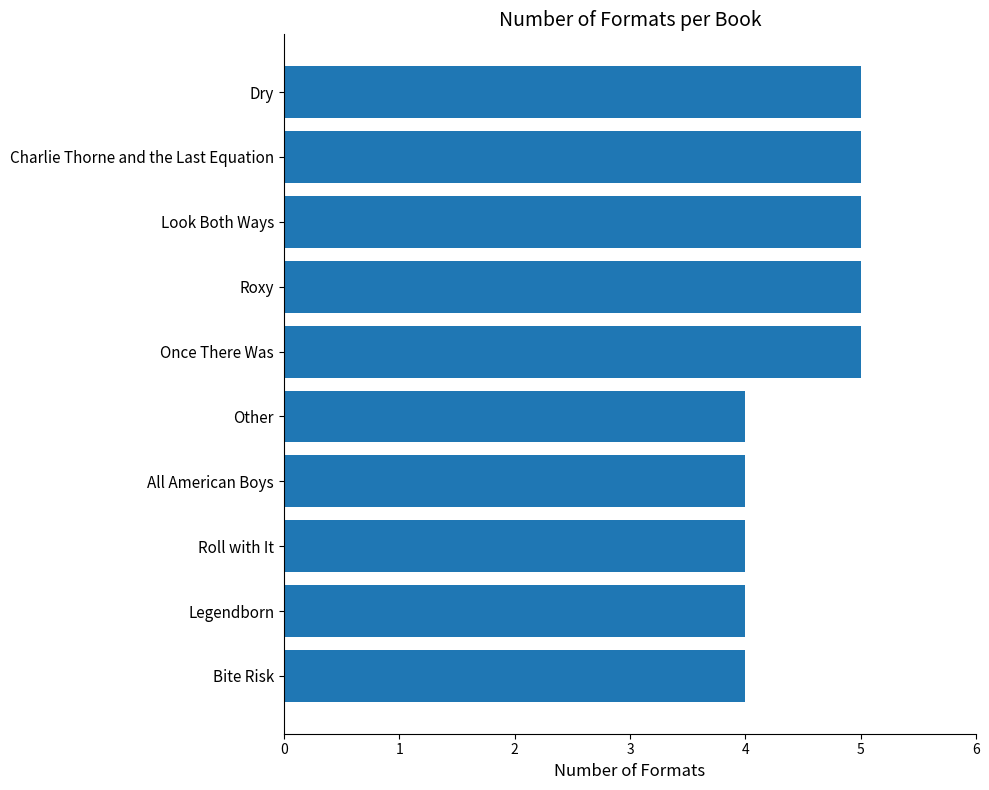

Read the value at Dry.

5